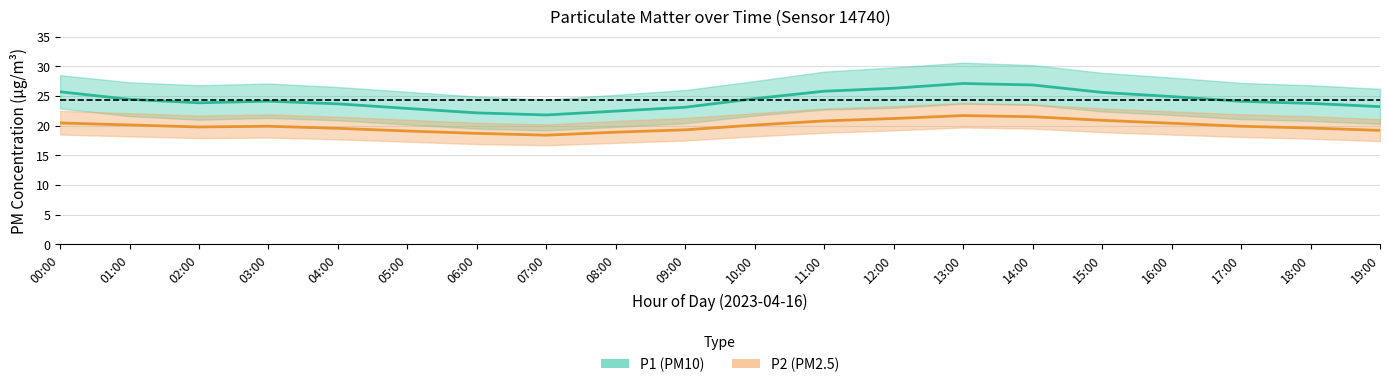

Where is P1 (PM10) nearest to the value 24?

17:00